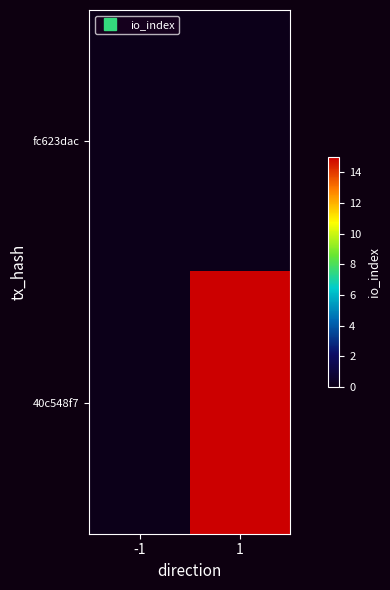

At which category is the sum across all series the highest?

1